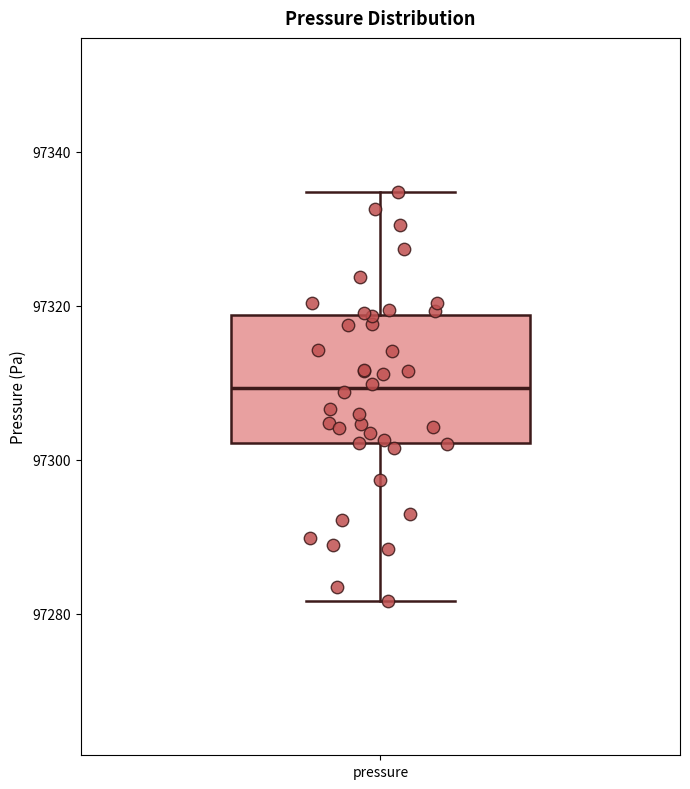

Transcribe this box plot: give where the median line is, the range the box spans, and where the two whiskers end, as read against the y-axis. The values are not printed on the chart, so give them approximately, as read against the axis.

median 97310, box 97302 to 97318, whiskers 97282 to 97334